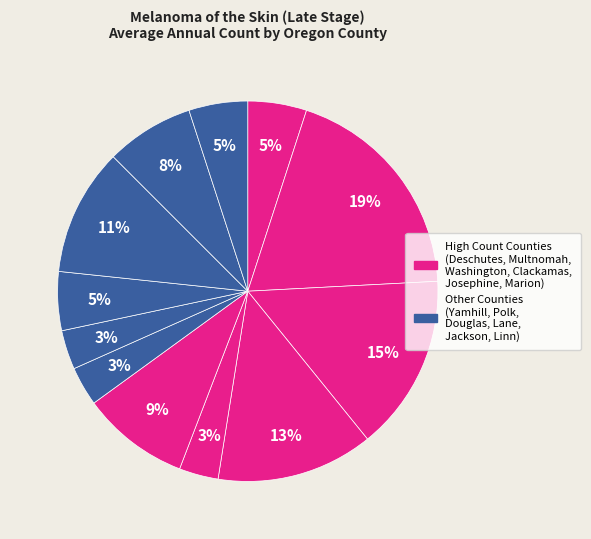

How many segments does this pie chart have?

12